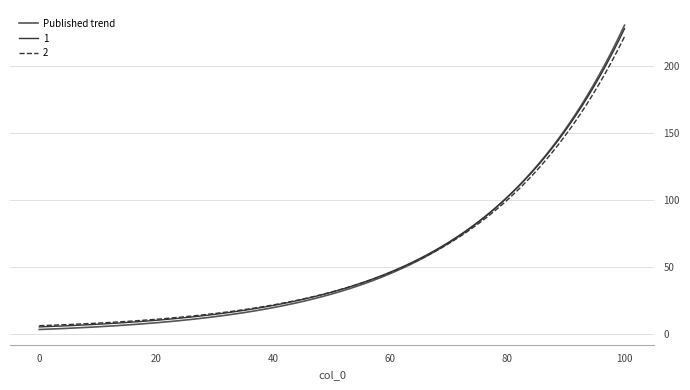

How many lines are shown in the chart?

3